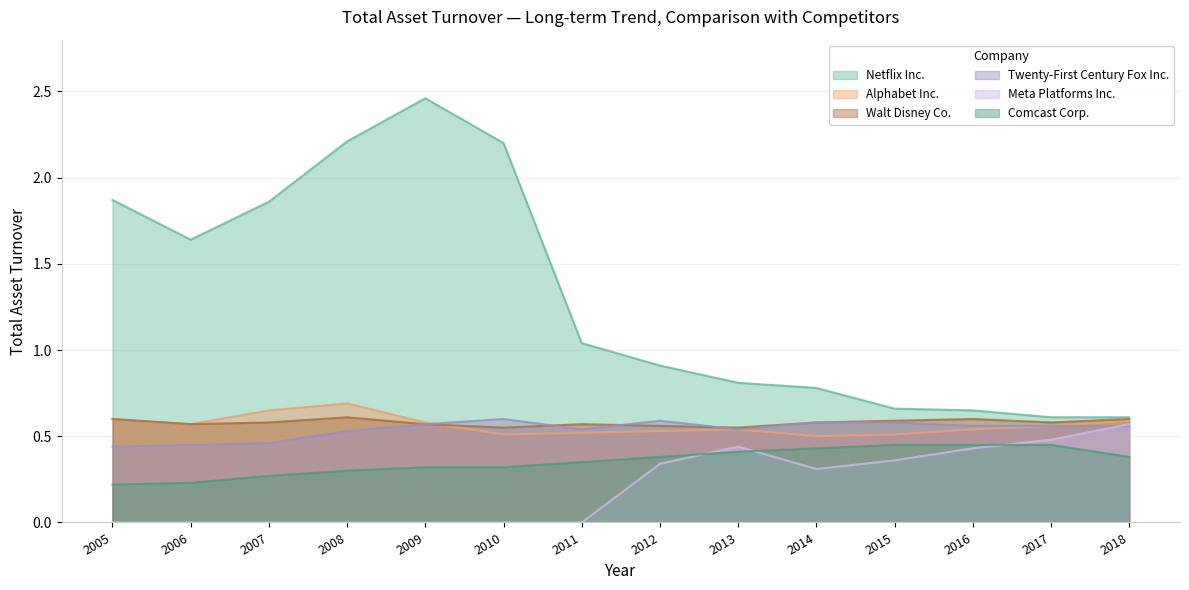

The Walt Disney Co. series shows 0.9 at 2013. True or false?

False